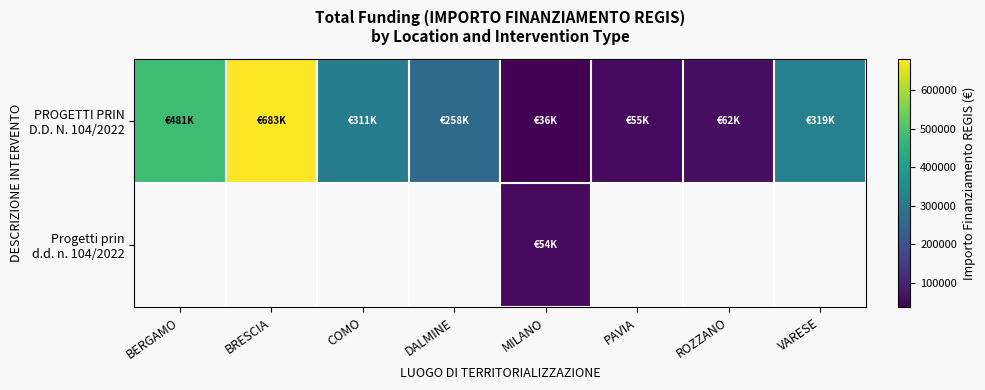

What is the difference between the maximum and minimum values in the PROGETTI PRIN D.D. N. 104/2022 series?

646378.7